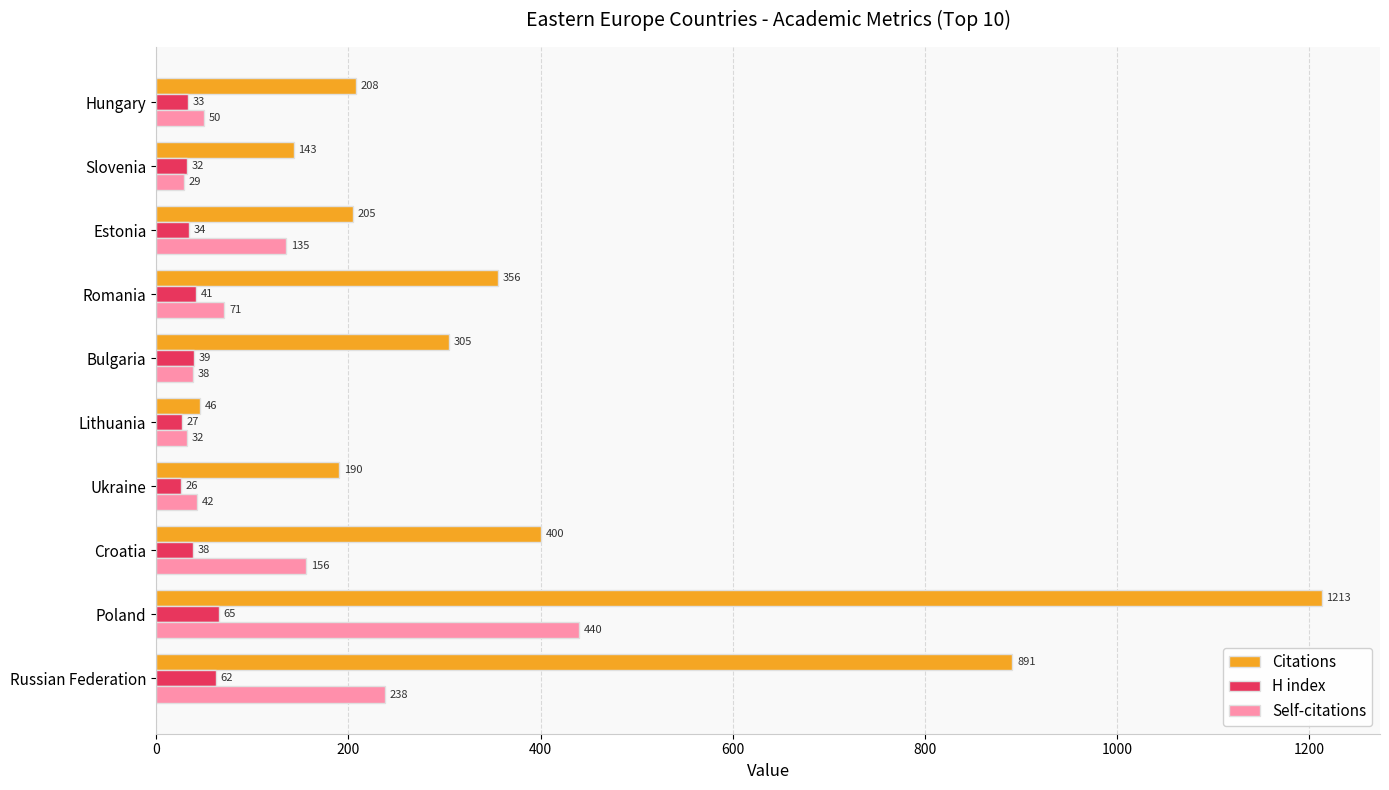

Which label corresponds to the largest value in the chart?

Poland